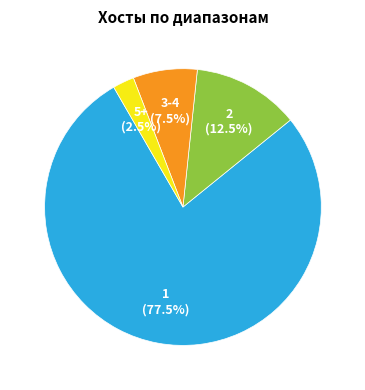

Which category has the biggest portion of the pie?

1